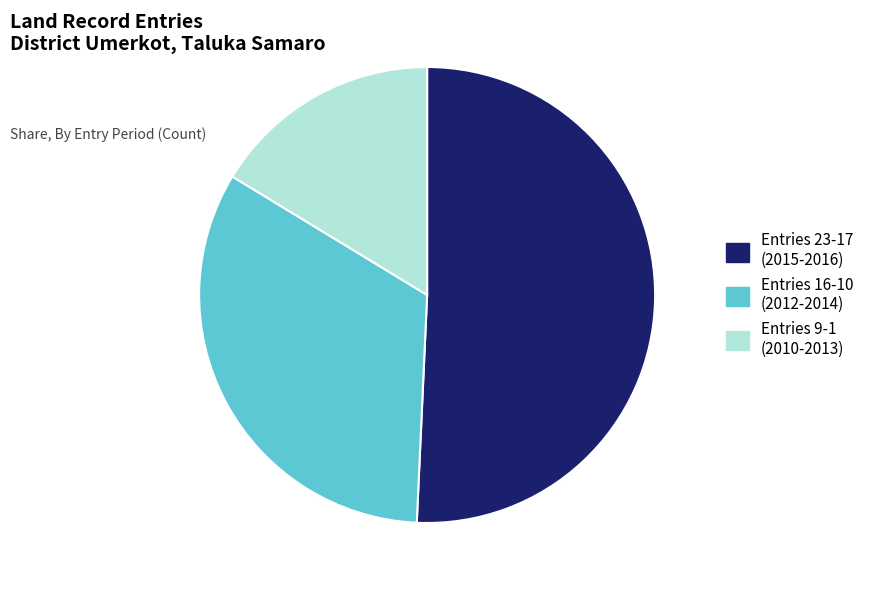

True or false: Entries 16-10 (2012-2014) accounts for 33% of the total.

True